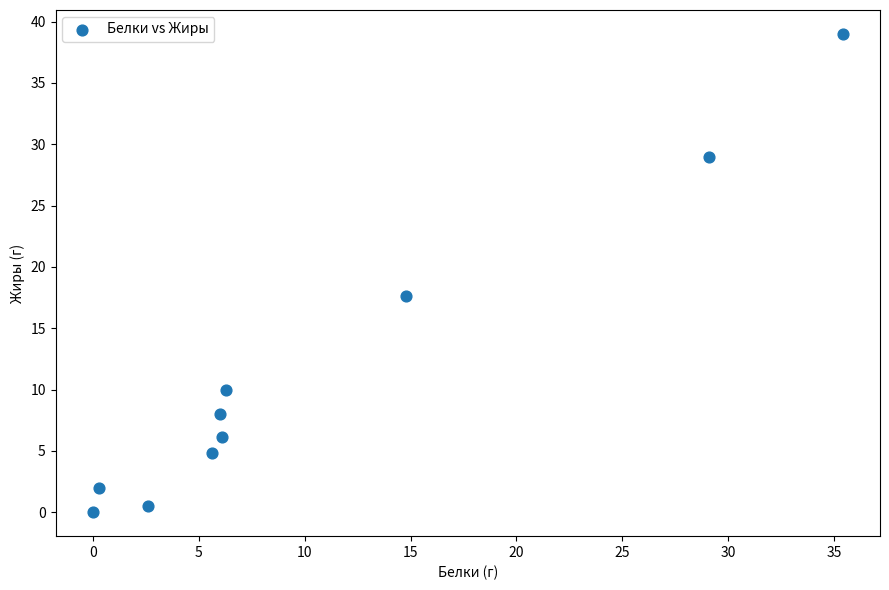

What is the range of X values (max minus min)?

35.4